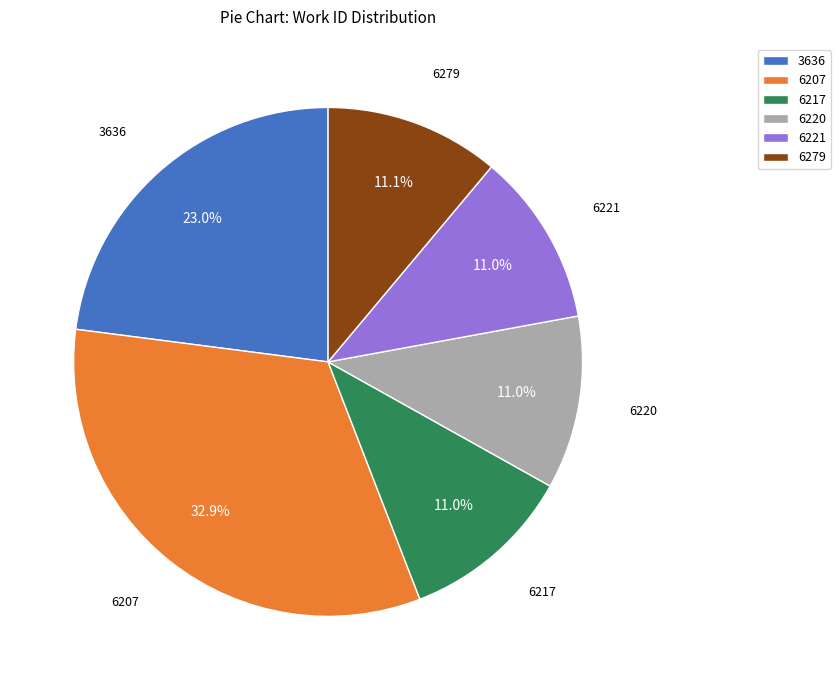

What is the largest slice in the pie chart?

6207